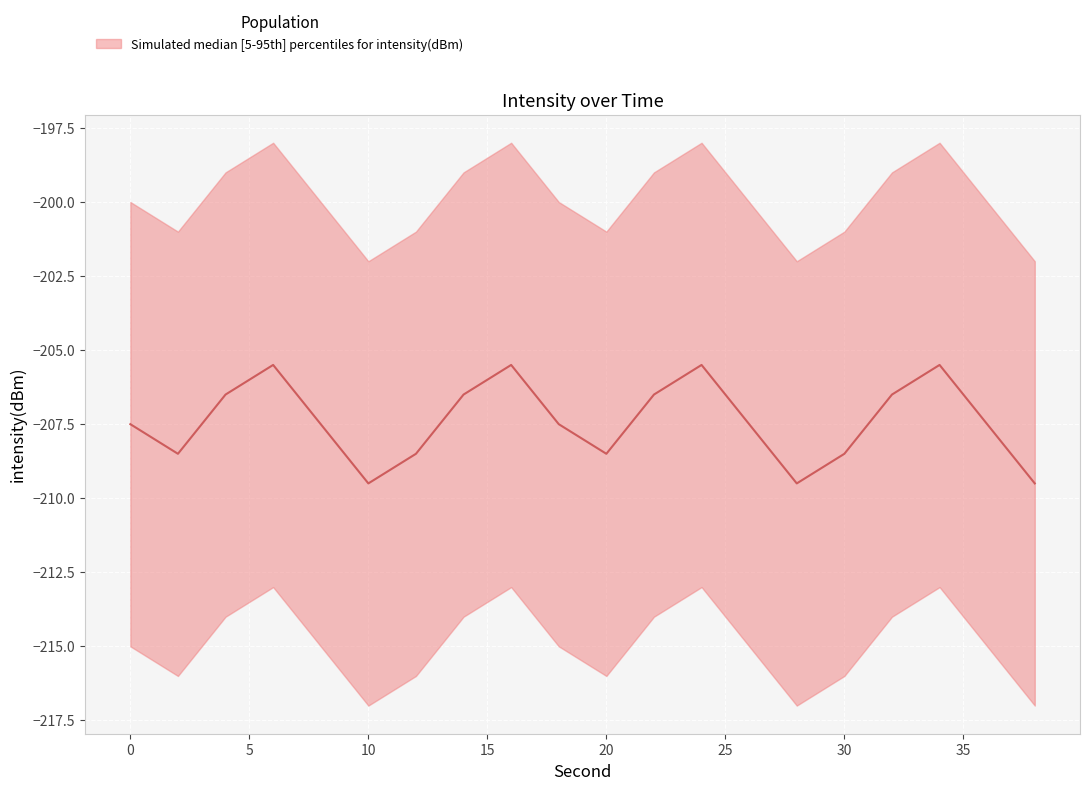

What is the difference between the maximum and minimum values?

4.0